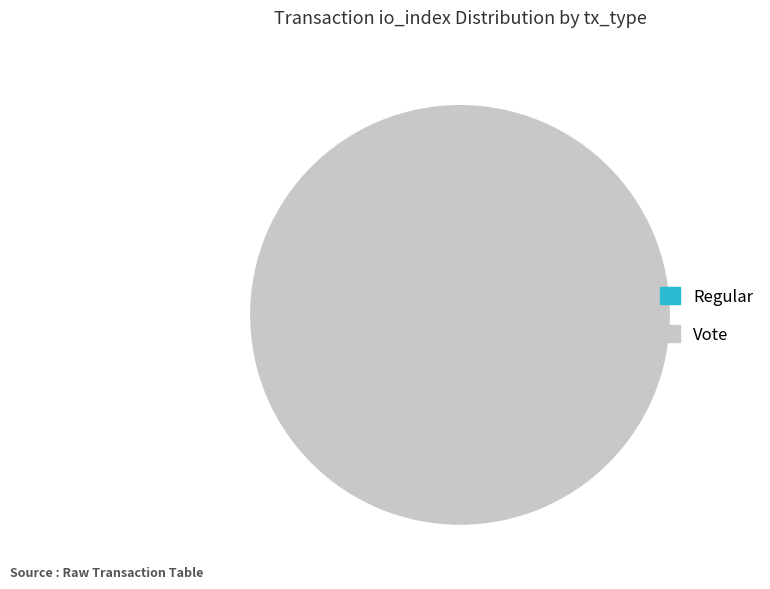

Do Regular and Vote together represent more than half of the pie?

Yes